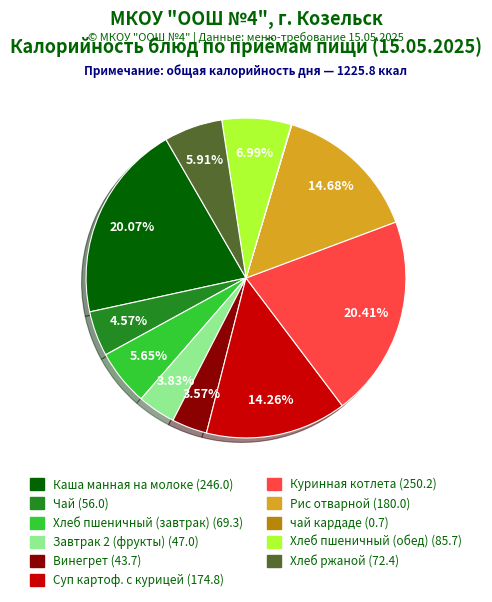

Is it true that Куринная котлета is 20% of the pie?

True